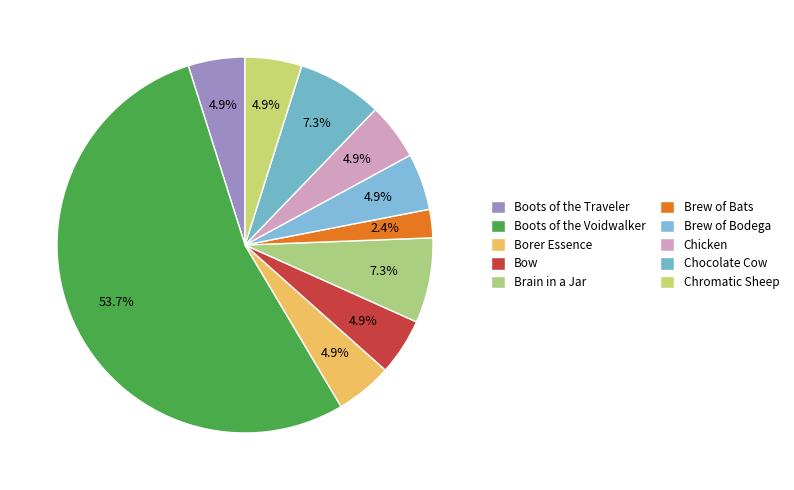

How many segments does this pie chart have?

10